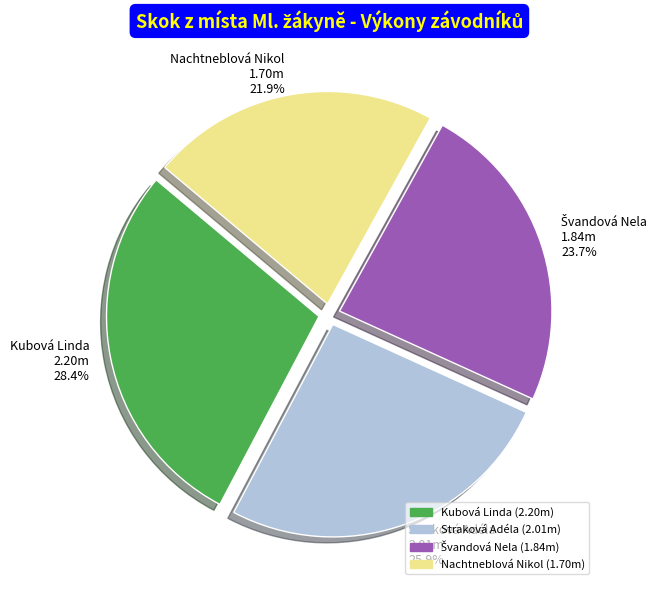

To the nearest percent, what percentage of the pie is Nachtneblová Nikol?

22%